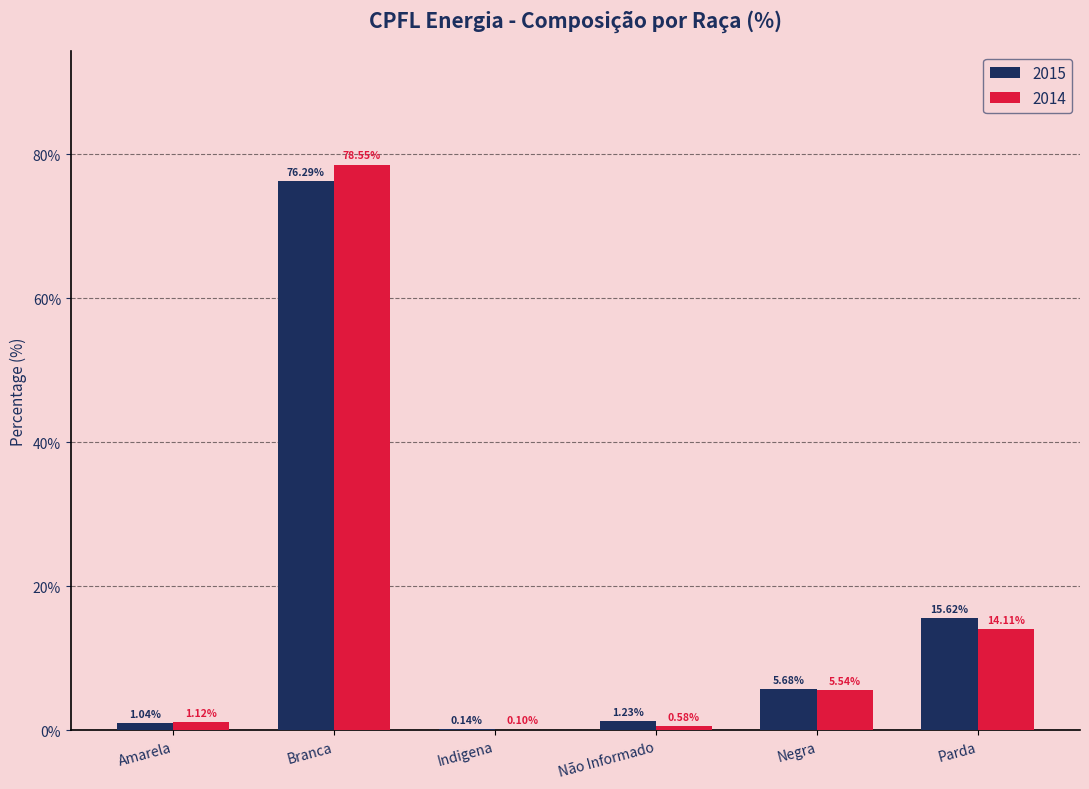

Between Branca and Não Informado, which series saw the biggest shift?

2014